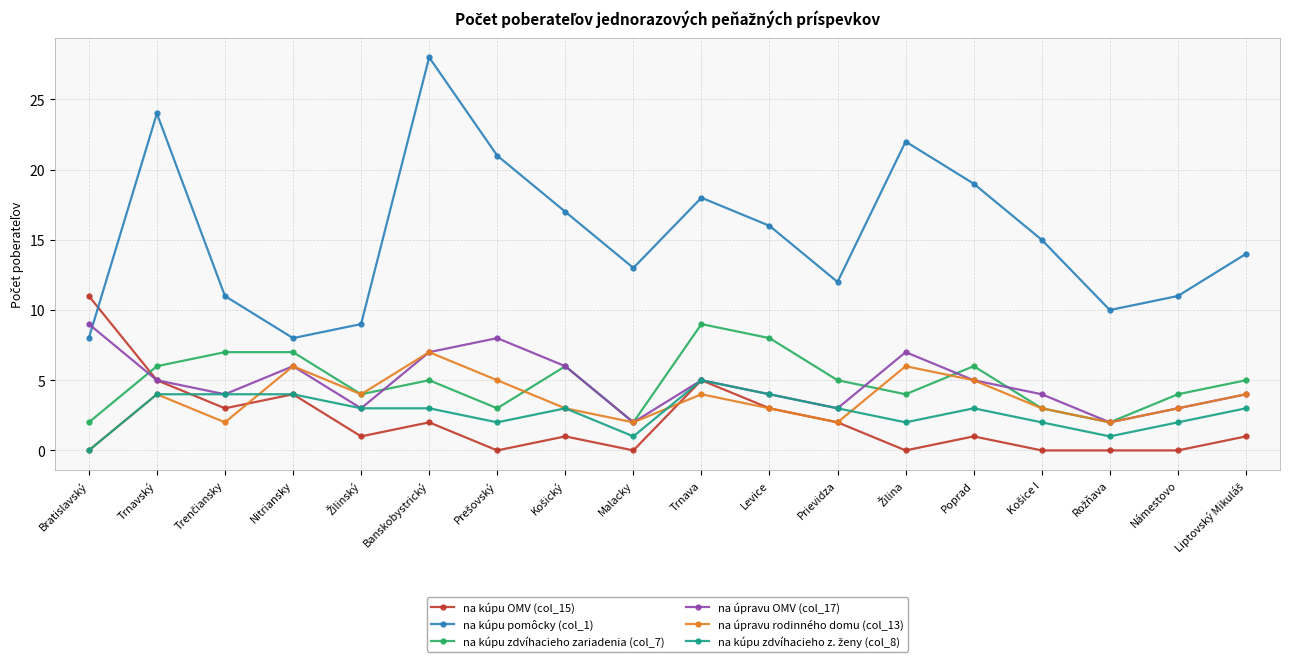

Which series has the widest spread of values?

na kúpu pomôcky (col_1)